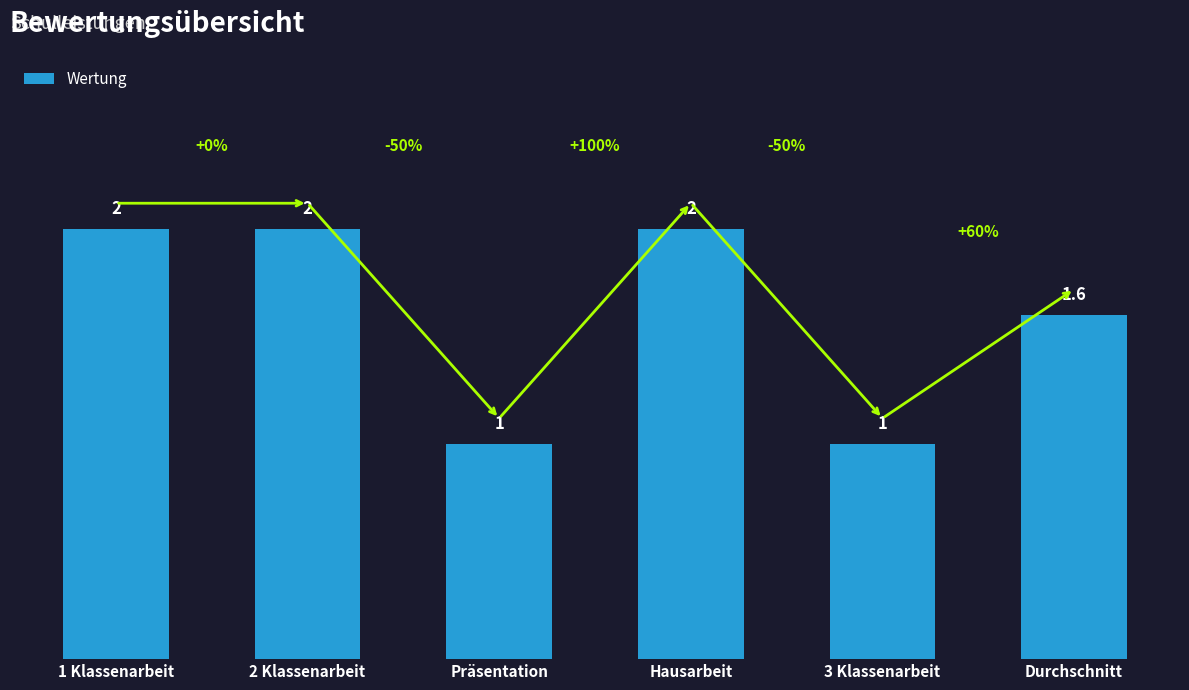

The chart shows a value of 1.0 at Präsentation. True or false?

True